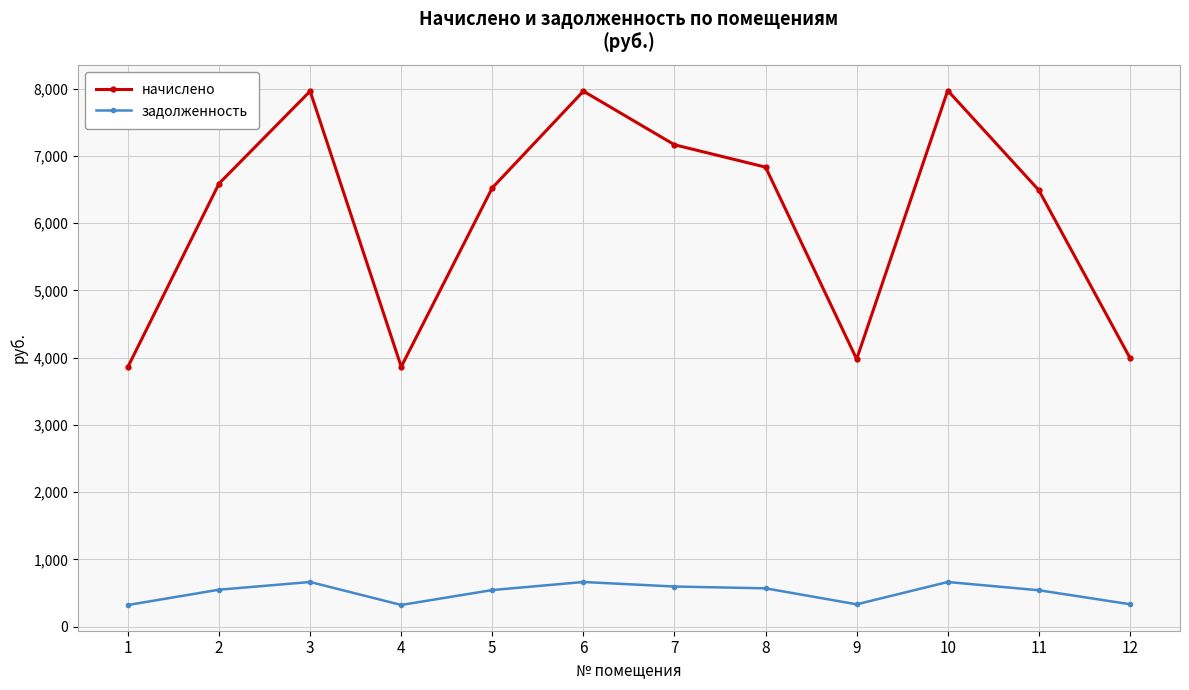

What value does the задолженность series have at 8?

569.4